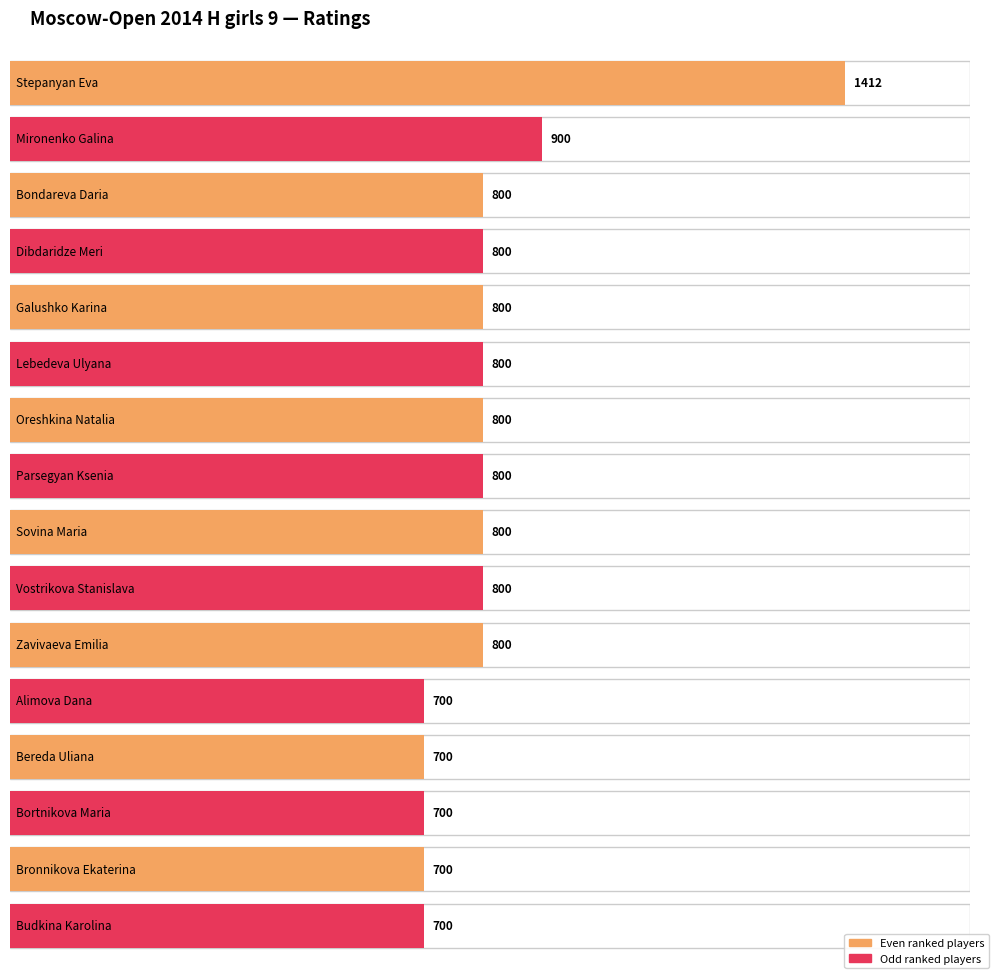

What is the difference between the maximum and second lowest values in the Rating series?

712